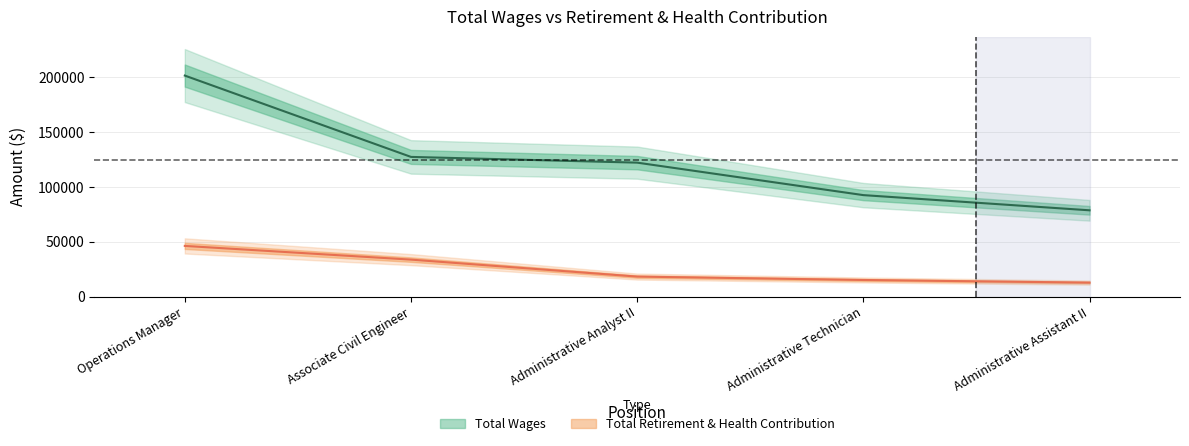

At Associate Civil Engineer, list the series in order from smallest to largest.

retirement_health, total_wages